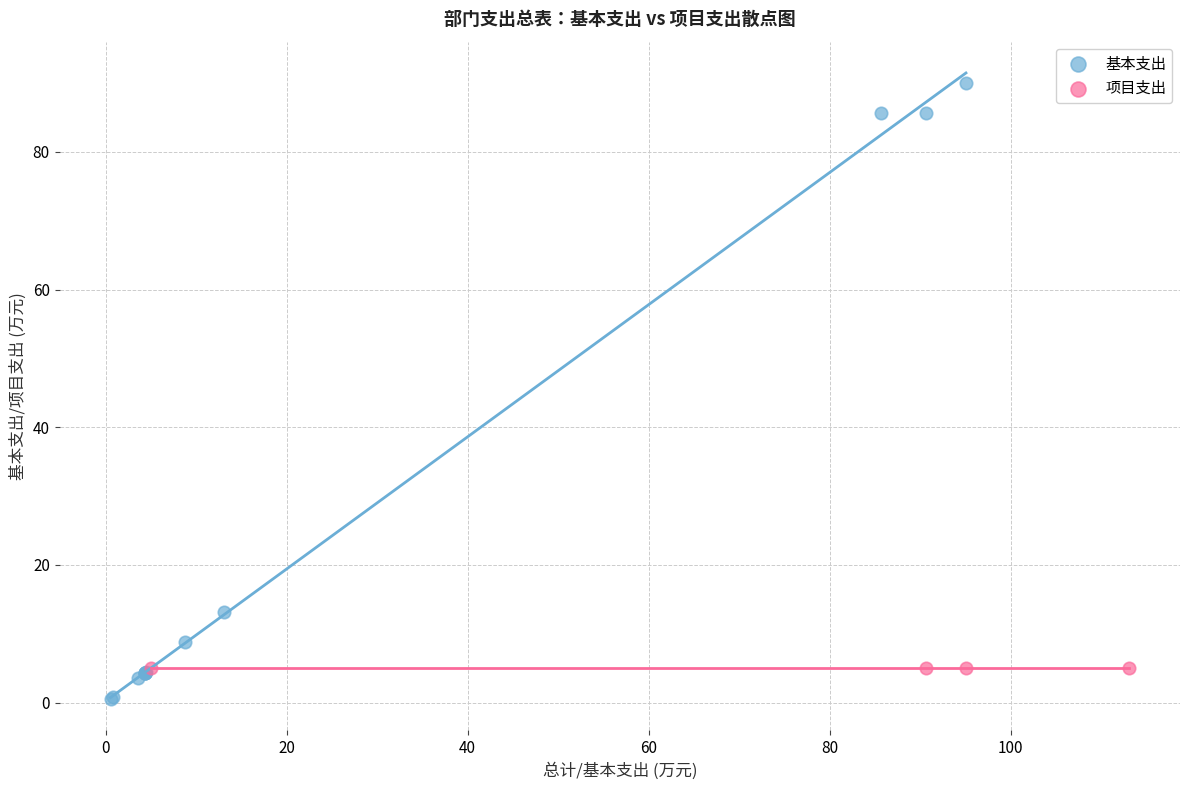

Which series reaches the minimum Y coordinate?

基本支出